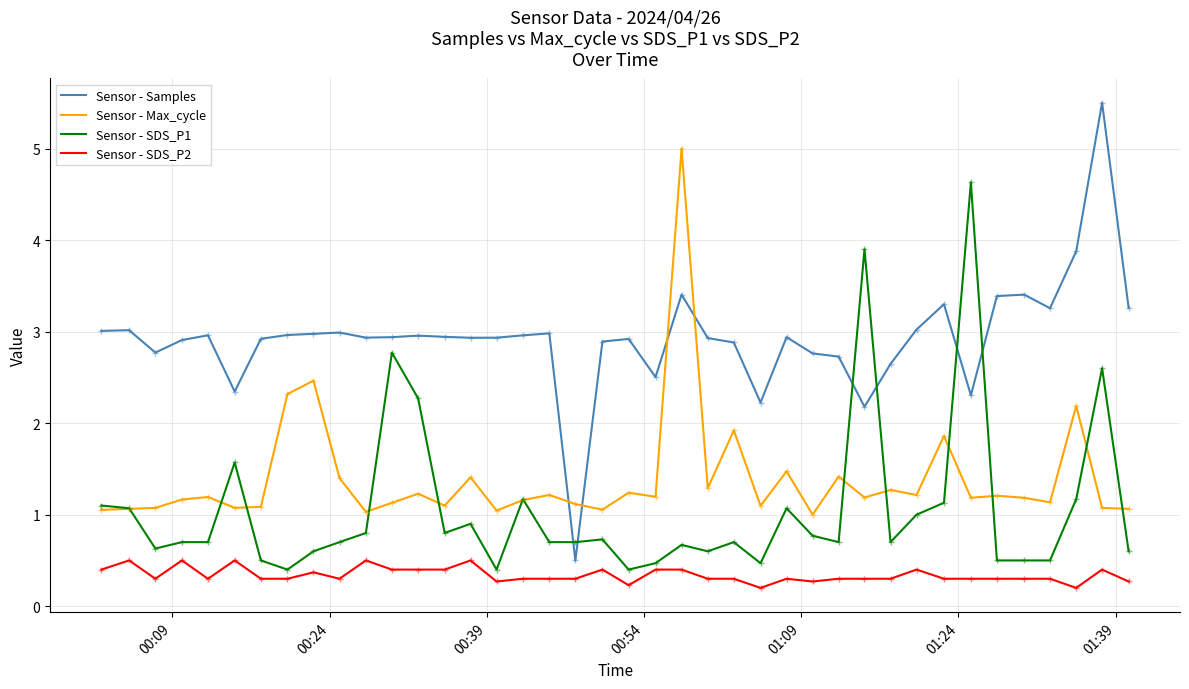

Which series has the largest range (max minus min)?

Sensor - Samples